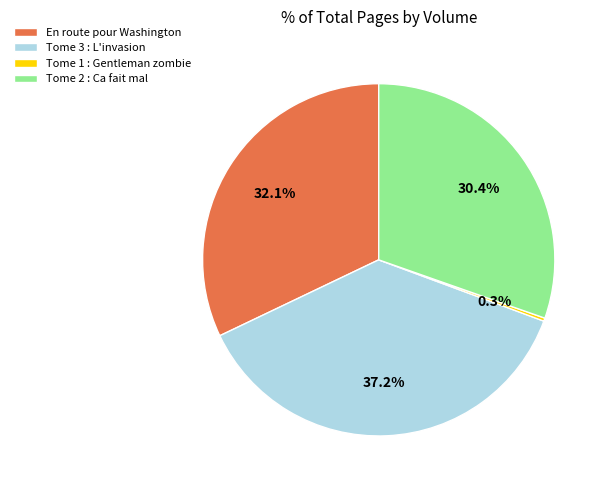

Is the sum of En route pour Washington and Tome 2 : Ca fait mal greater than half?

Yes